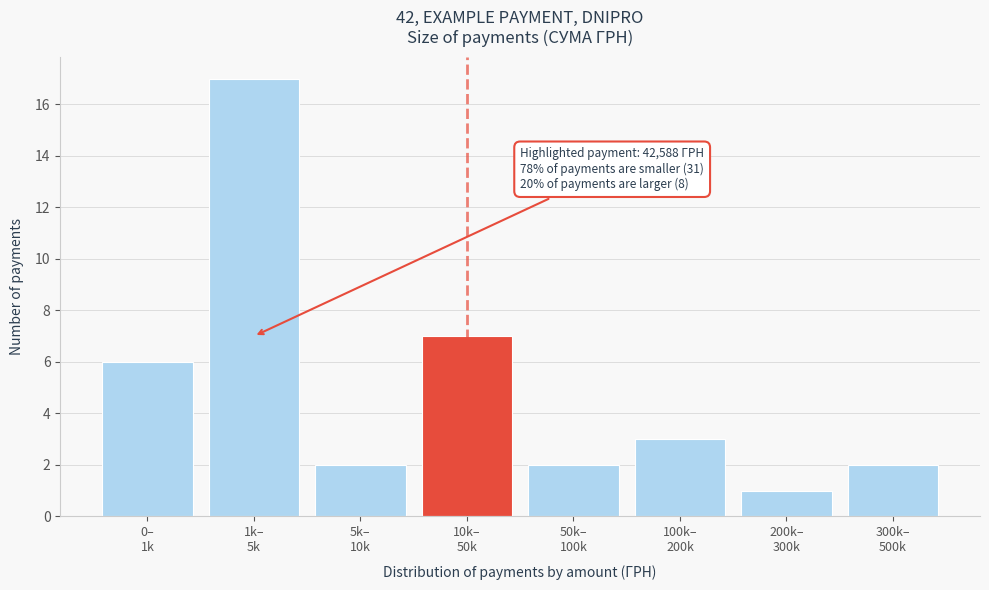

Reading left to right, what are all the values shown in this chart?

6	17	2	7	2	3	1	2